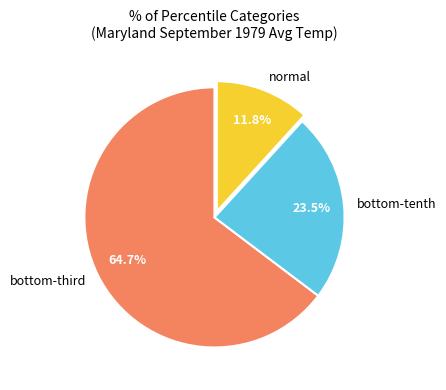

What is the majority slice?

bottom-third